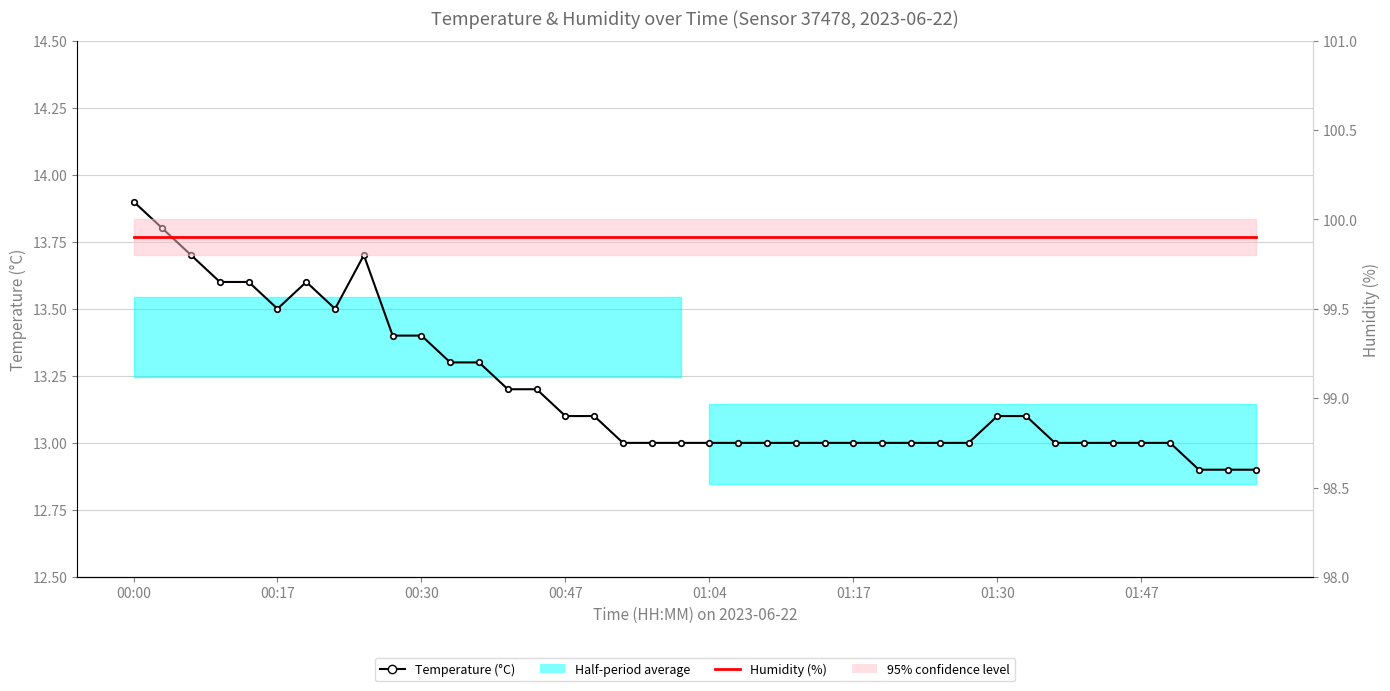

Between 19 and 32, which series saw the biggest shift?

Temperature (°C)